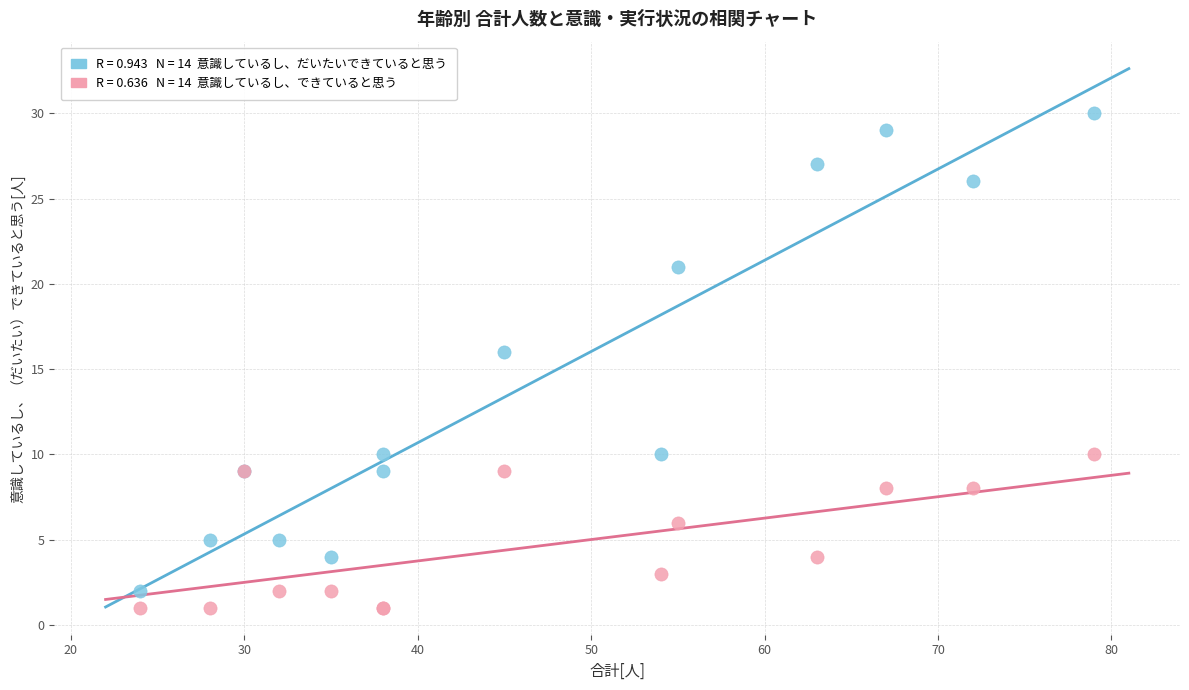

Across all series, what Y value is closest to 15?

16